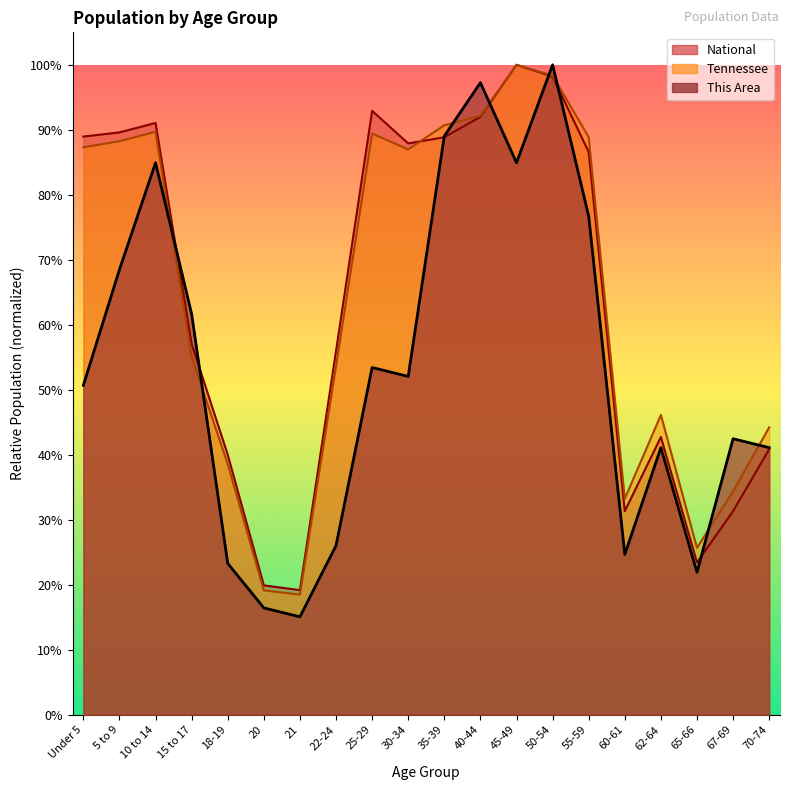

How many intersections are there between Tennessee and National?

1